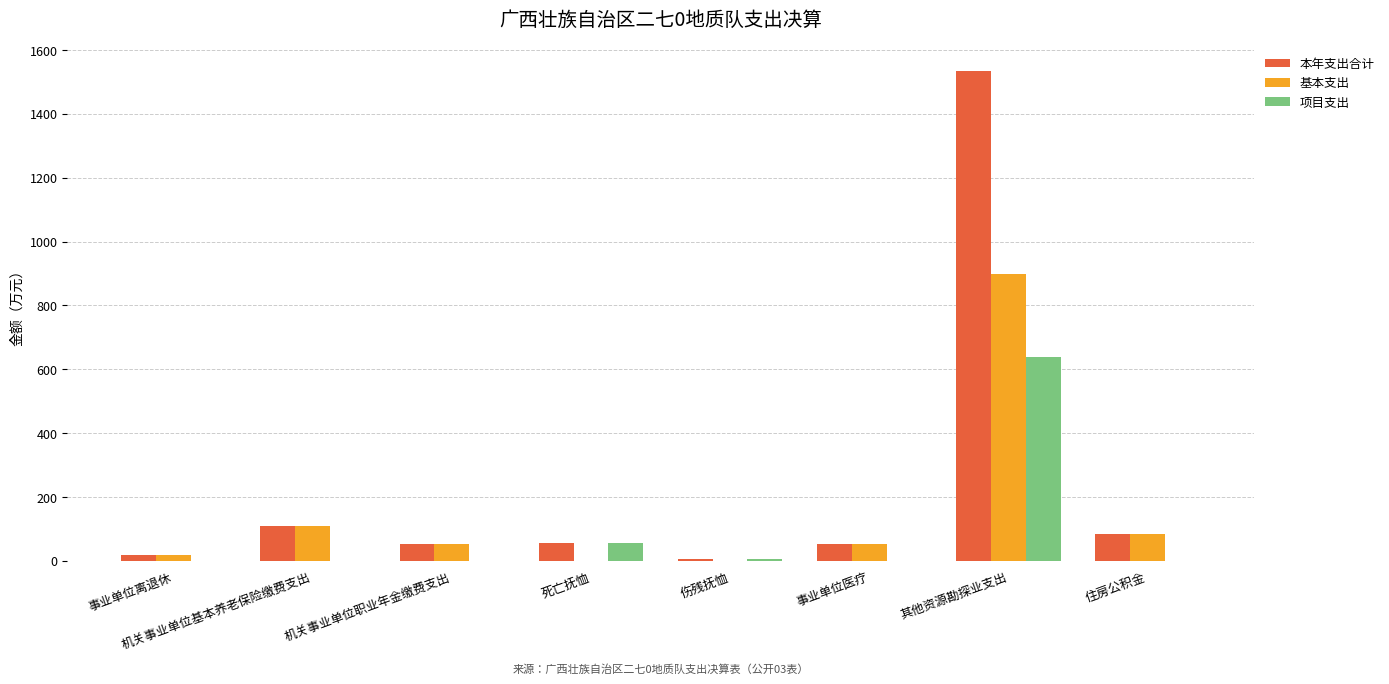

What are all the series names shown in the legend?

本年支出合计, 基本支出, 项目支出